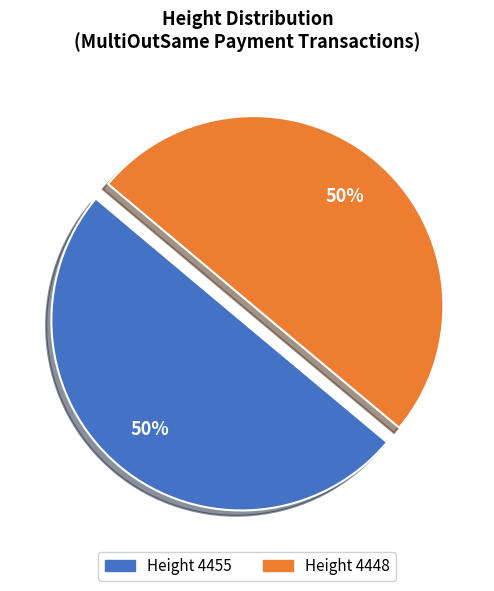

To the nearest percent, what is the average slice percentage?

50%